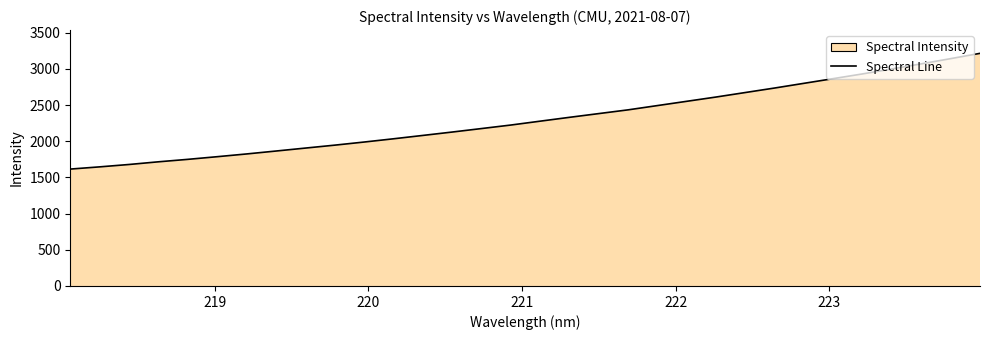

What is the minimum value shown in the chart?

1615.6